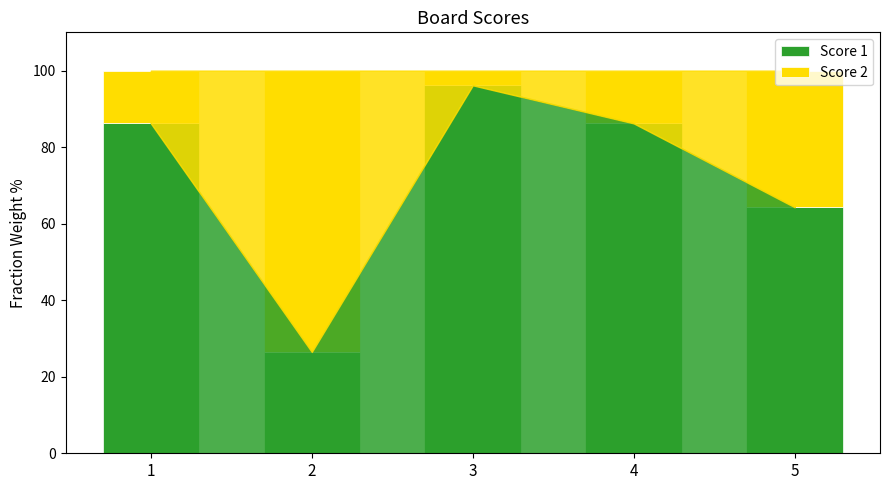

Is it true that Score 1 equals 56.6 at 4?

False